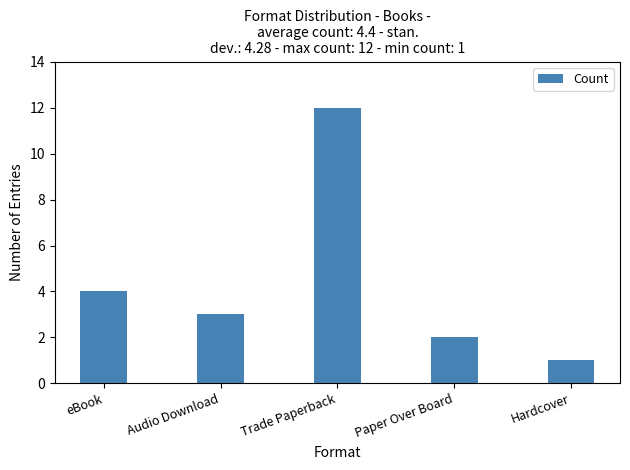

At which category does the chart reach its peak across all series?

Trade Paperback